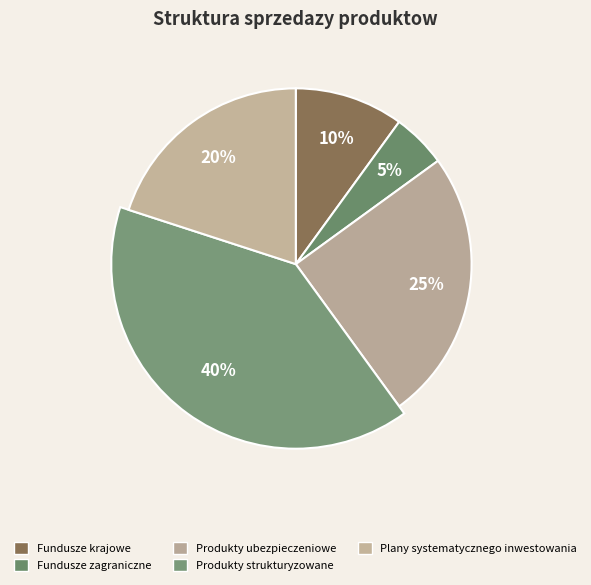

Count the number of slices in the pie.

9